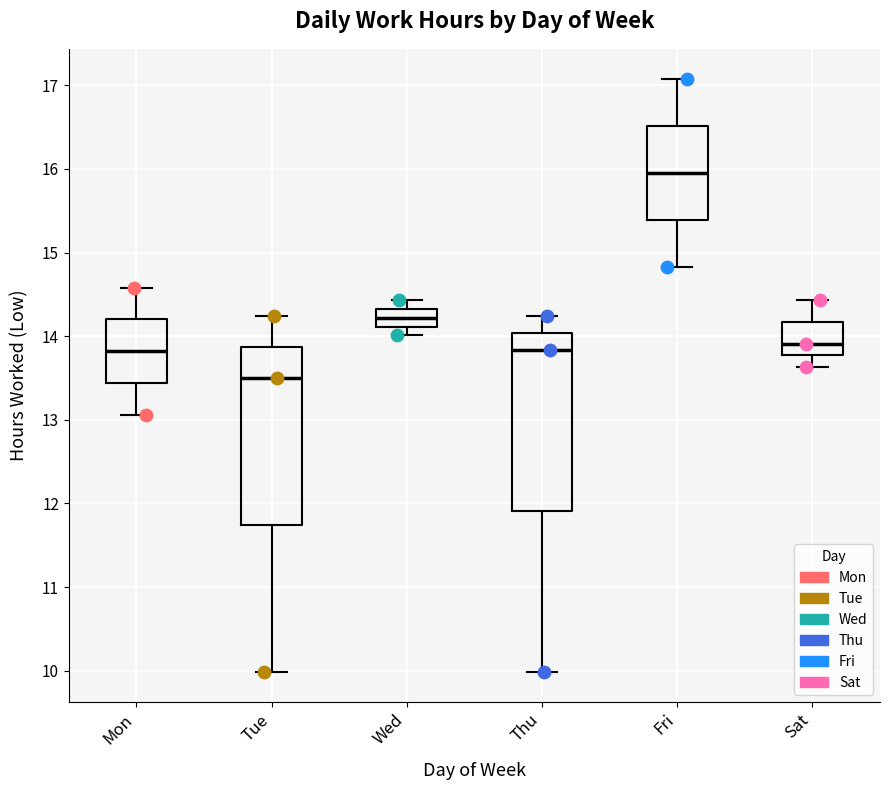

Reading left to right, transcribe this box plot: for each box, give where its median line is, the range the box spans, and where its two whiskers end, as read against the y-axis. The values are not printed on the chart, so give them approximately, as read against the axis.

Mon: median 13.8, box 13.4 to 14.2, whiskers 13.1 to 14.6
Tue: median 13.5, box 11.7 to 13.9, whiskers 10.0 to 14.2
Wed: median 14.2, box 14.1 to 14.3, whiskers 14.0 to 14.4
Thu: median 13.8, box 11.9 to 14.0, whiskers 10.0 to 14.2
Fri: median 16.0, box 15.4 to 16.5, whiskers 14.8 to 17.1
Sat: median 13.9, box 13.8 to 14.2, whiskers 13.6 to 14.4